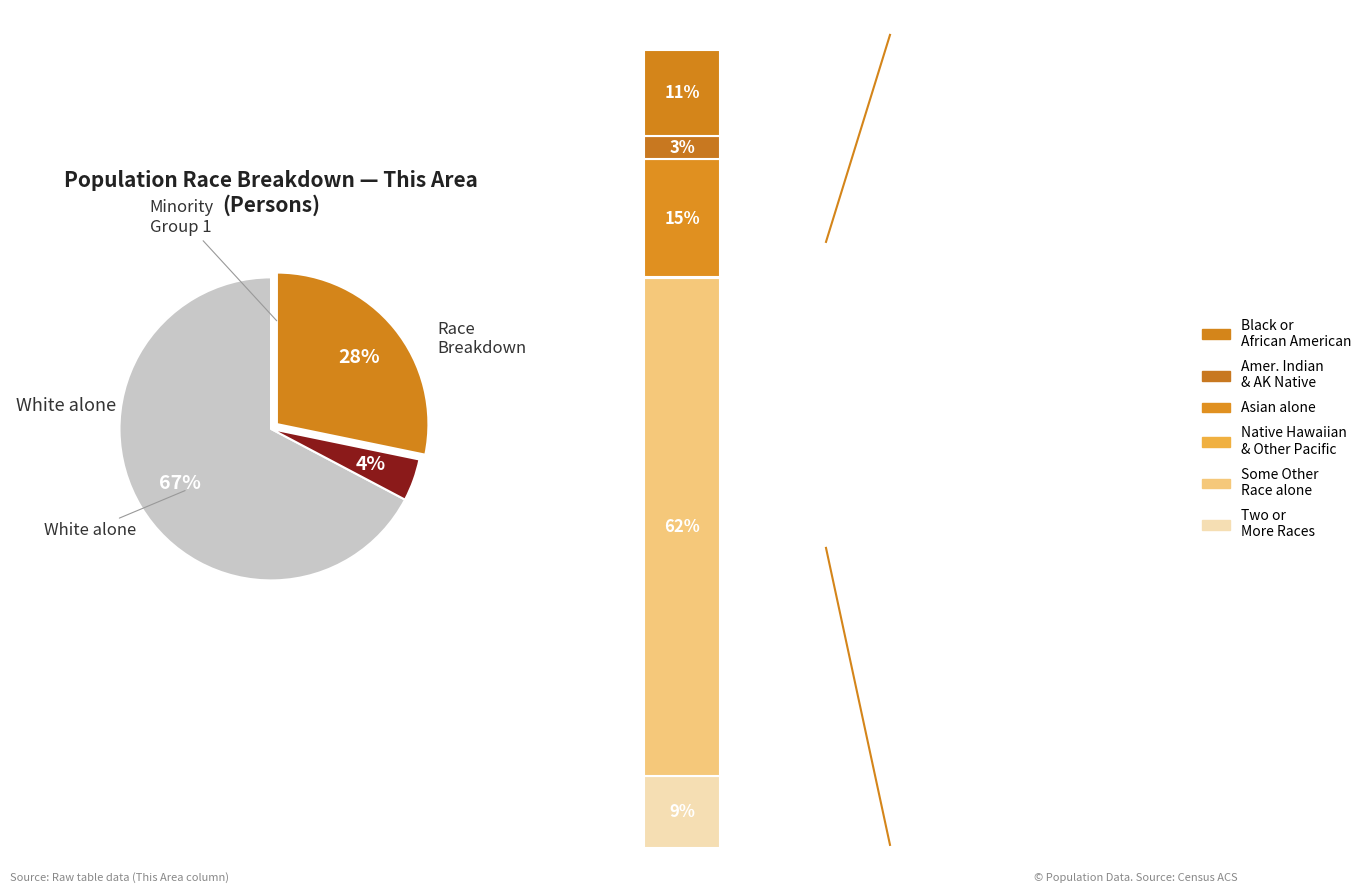

What is the majority slice?

White alone